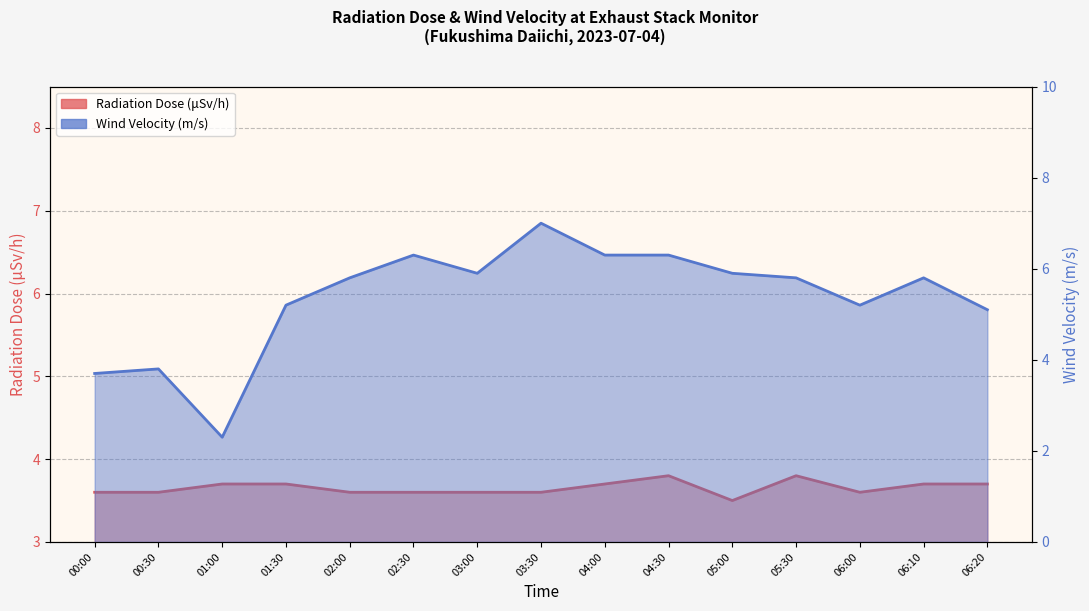

At which category is the sum across all series the highest?

03:30